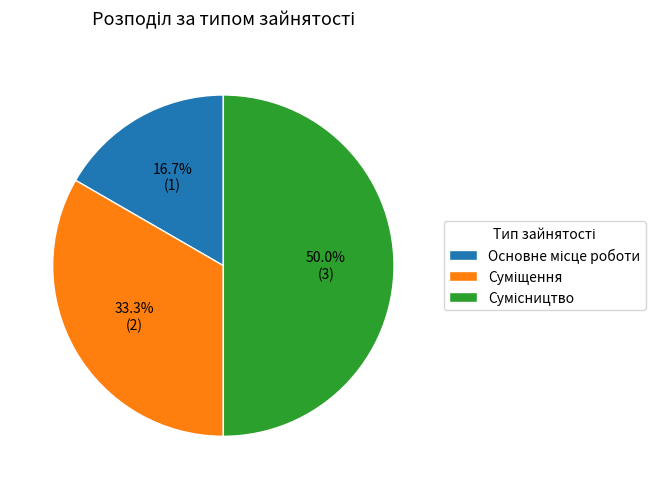

What is the ratio of the value at Сумісництво to the value at Суміщення?

1.5